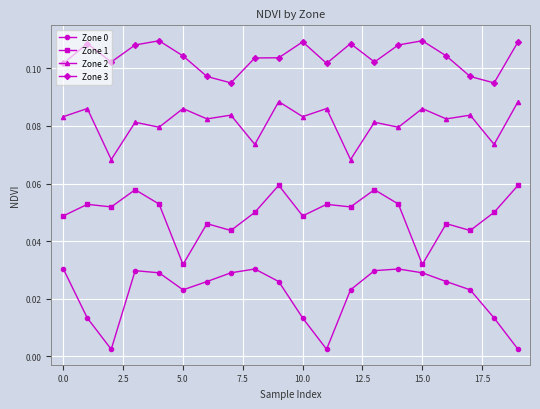

Count the Zone 2 values in the range 0 to 1.

20